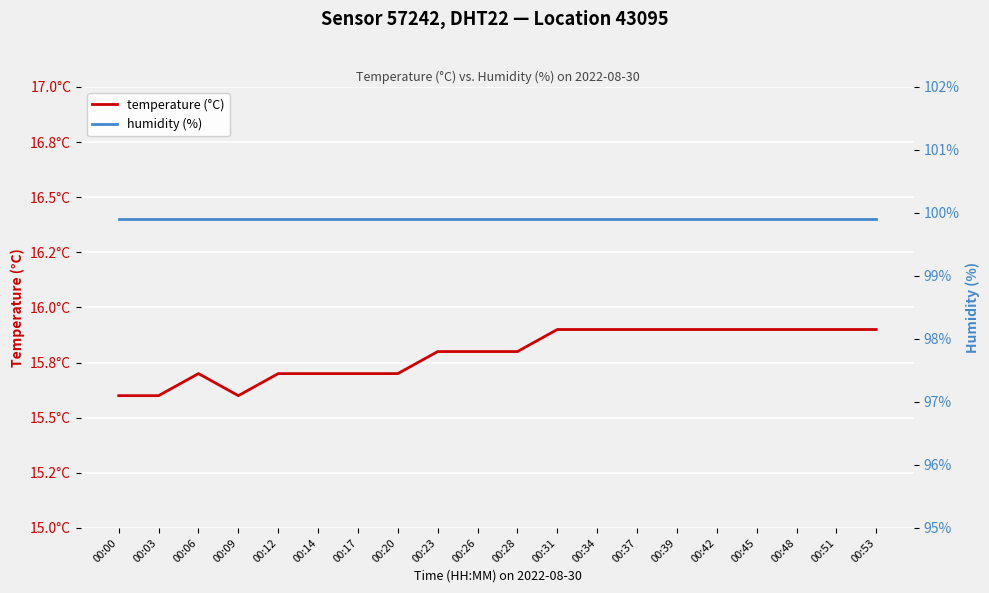

Where is temperature (°C) nearest to the value 15?

00:00